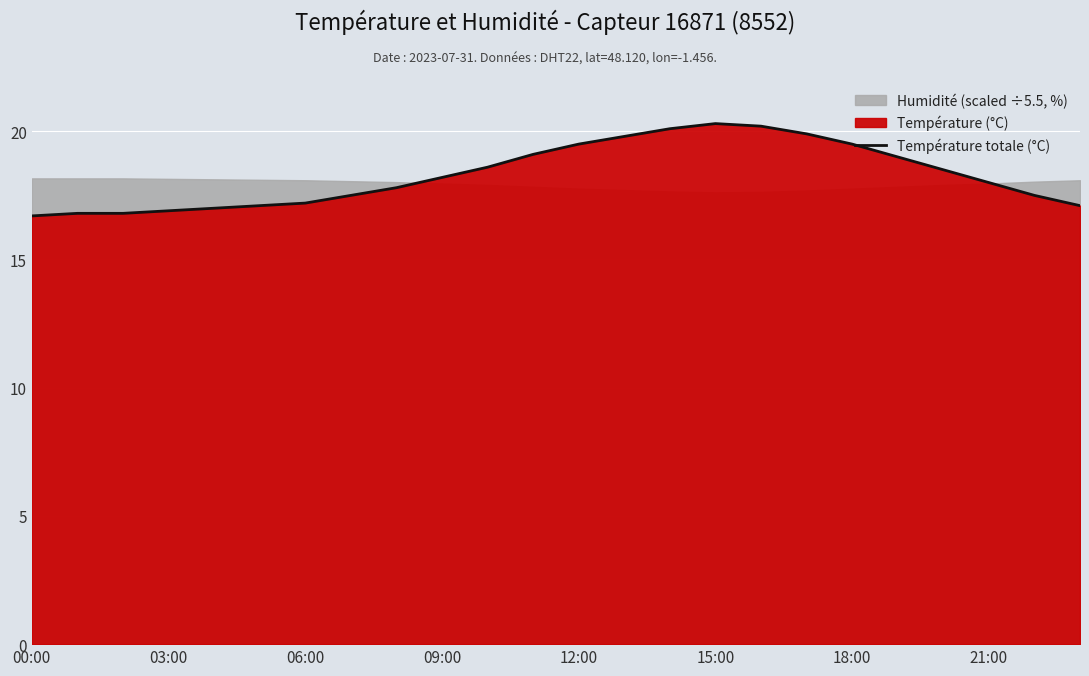

True or false: Température totale (°C) has a value of 35.0 at 15:00.

False